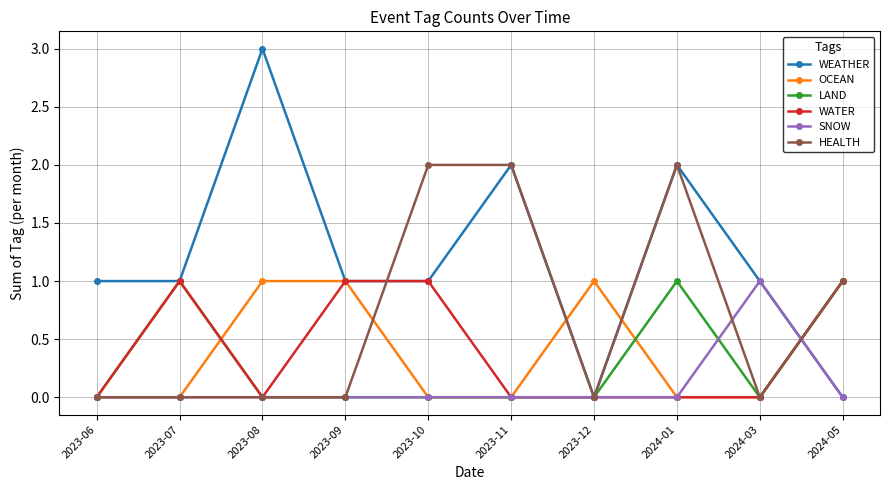

What is the value of the LAND point at the 10th from the left?

1